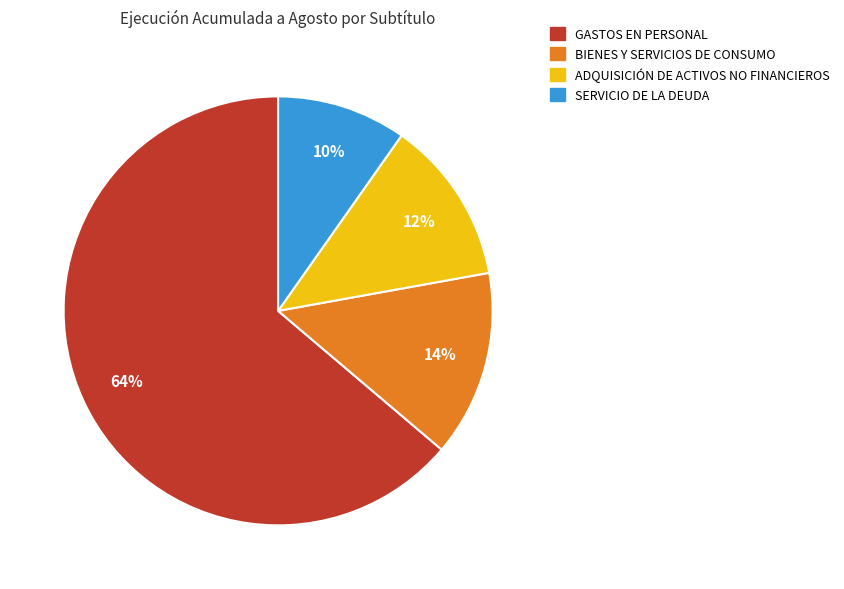

Which has a higher value, ADQUISICIÓN DE ACTIVOS NO FINANCIEROS or BIENES Y SERVICIOS DE CONSUMO?

BIENES Y SERVICIOS DE CONSUMO